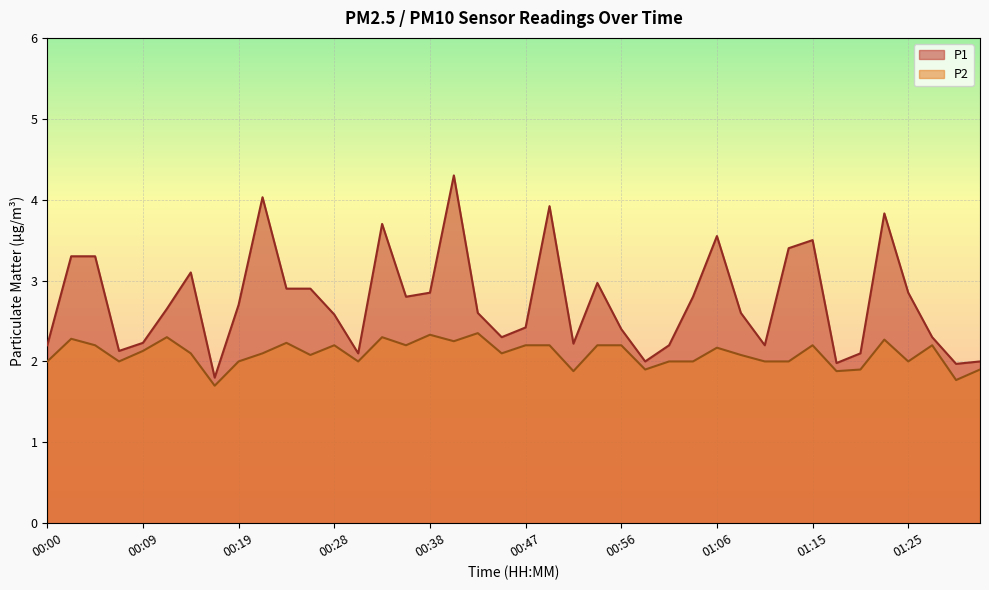

Rank the series at 00:07 from lowest to highest value.

P2, P1